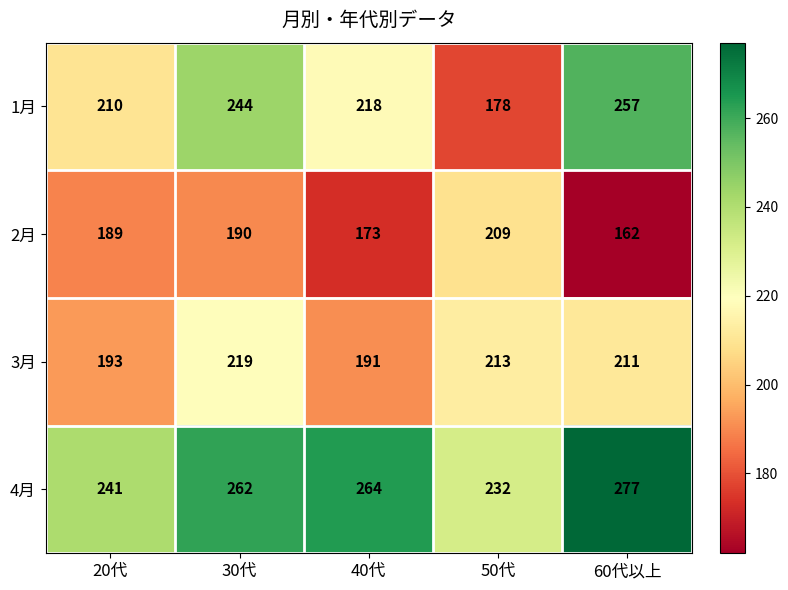

What is the total value across all series at 30代?

915